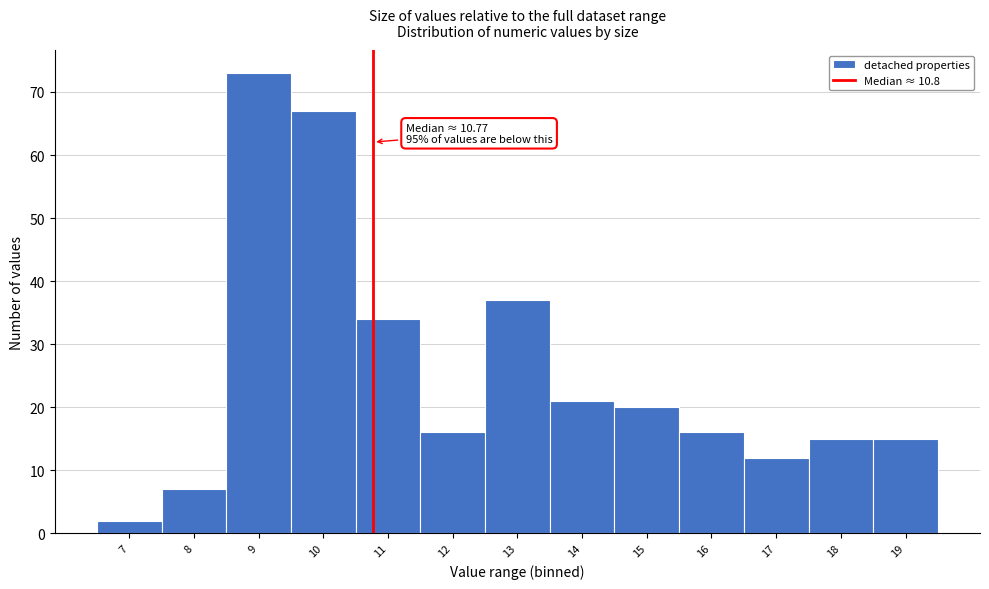

Over which range of the x-axis is the bar tallest?

8.5 to 9.5